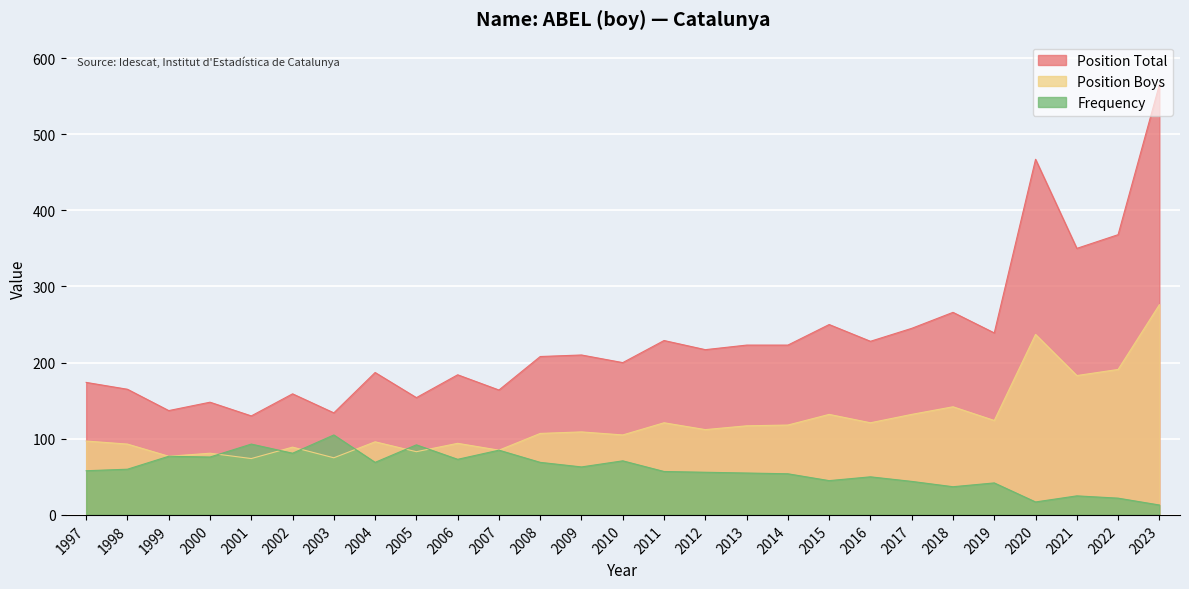

How many lines are shown in the chart?

3